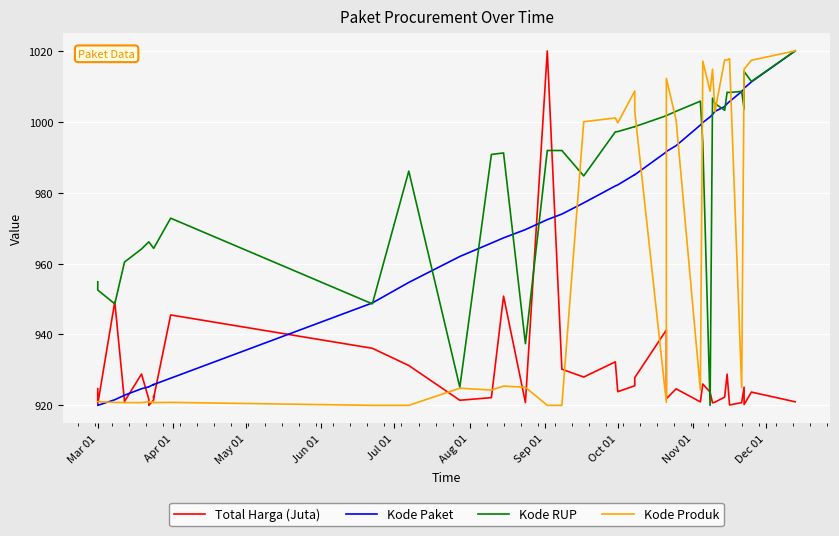

What are all the series names shown in the legend?

Total Harga (Juta), Kode Paket, Kode RUP, Kode Produk